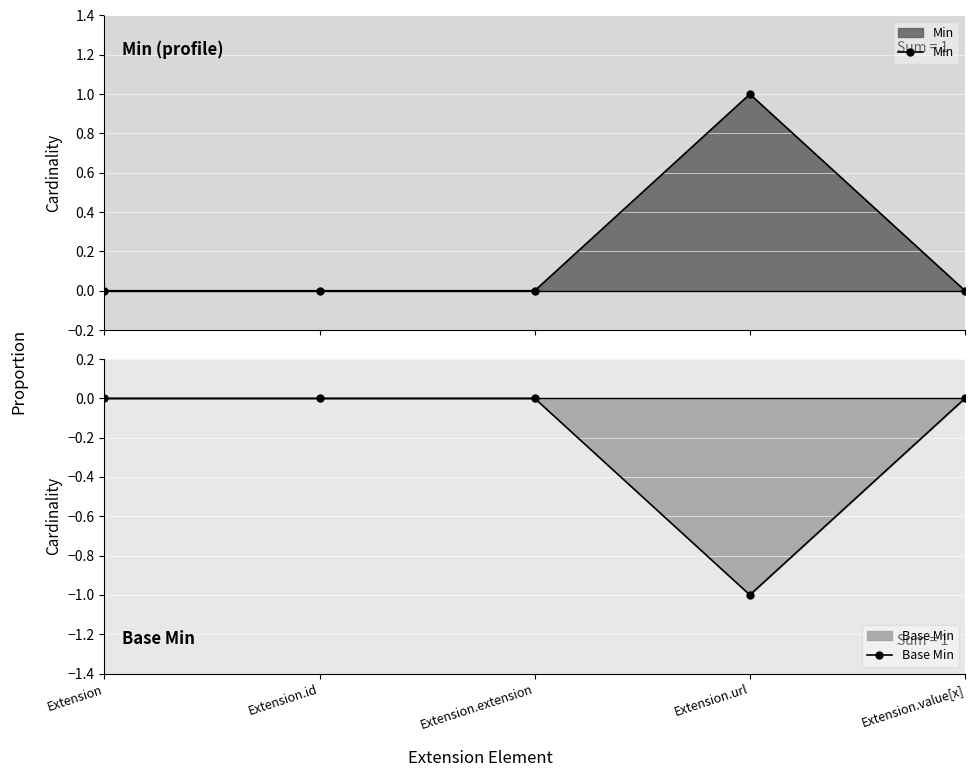

Between Extension.id and Extension.extension, which series saw the biggest shift?

Min